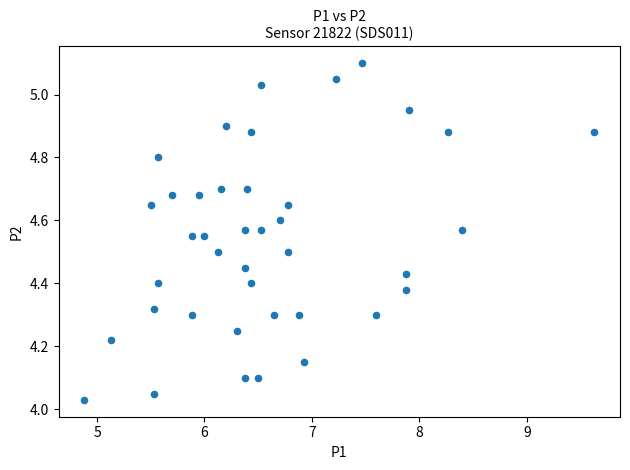

What is the range of Y values (max minus min)?

1.1